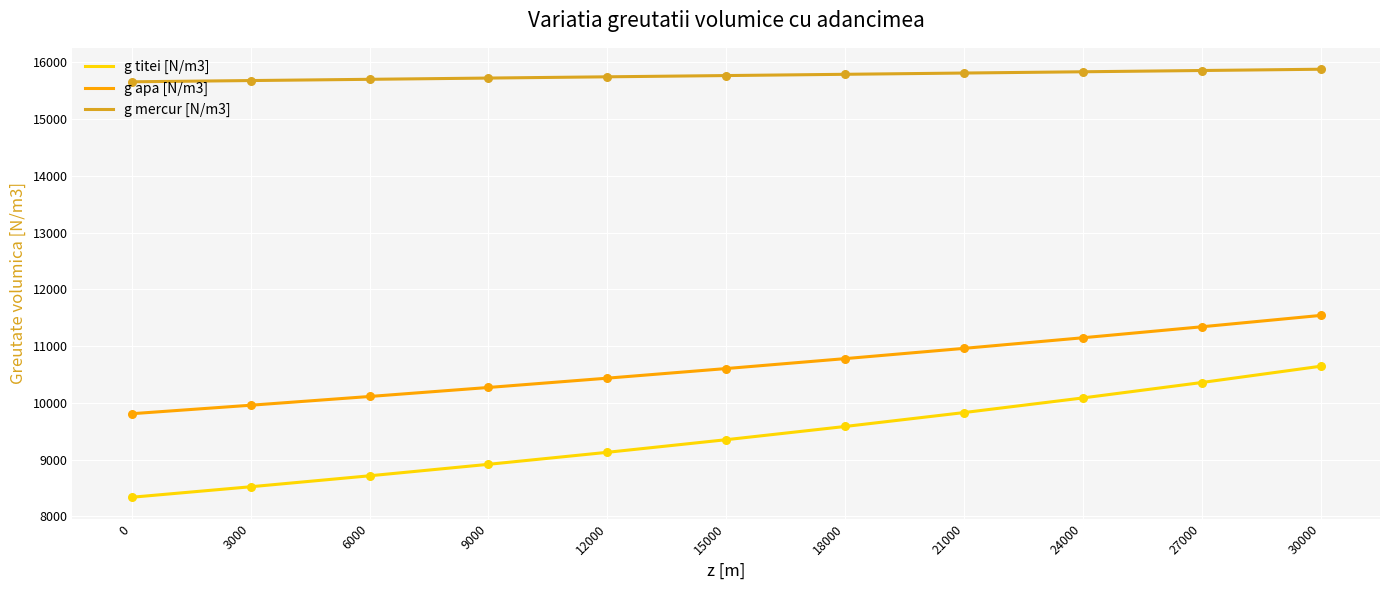

What is the total value across all series at 9000?

34913.2